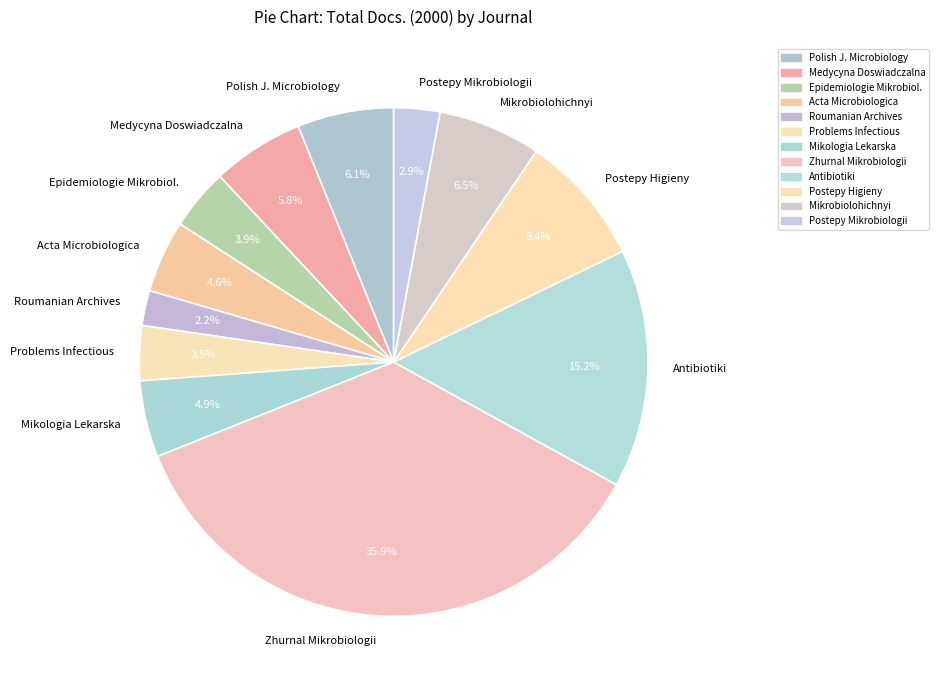

What is the largest slice in the pie chart?

Zhurnal Mikrobiologii